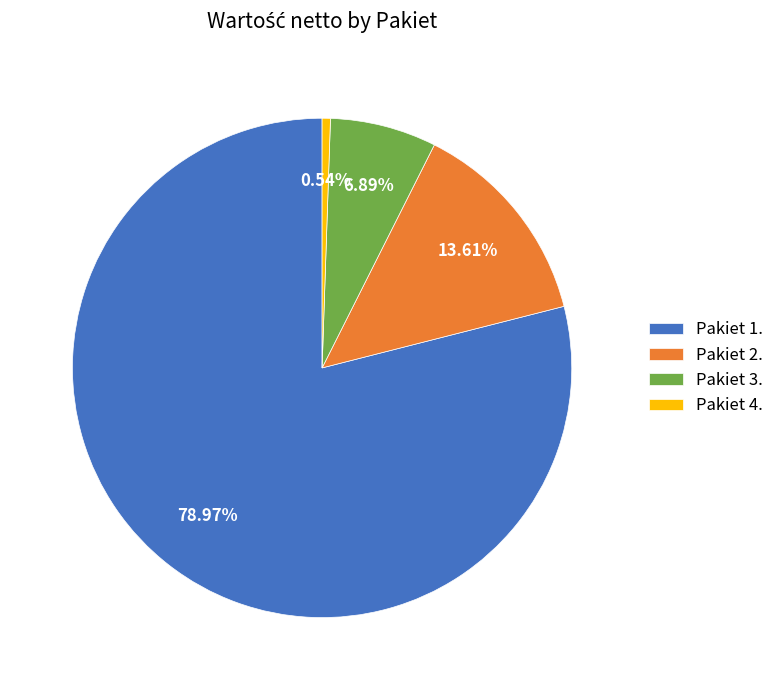

Do Pakiet 4. and Pakiet 2. together represent more than half of the pie?

No